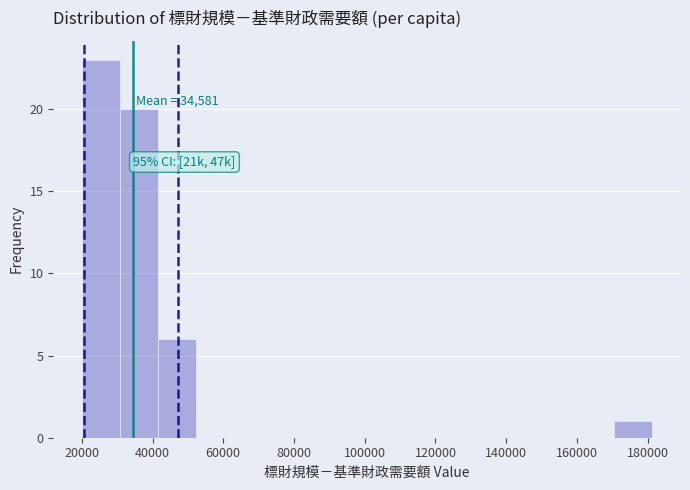

Over which range of the x-axis is the bar tallest?

20000 to 30000